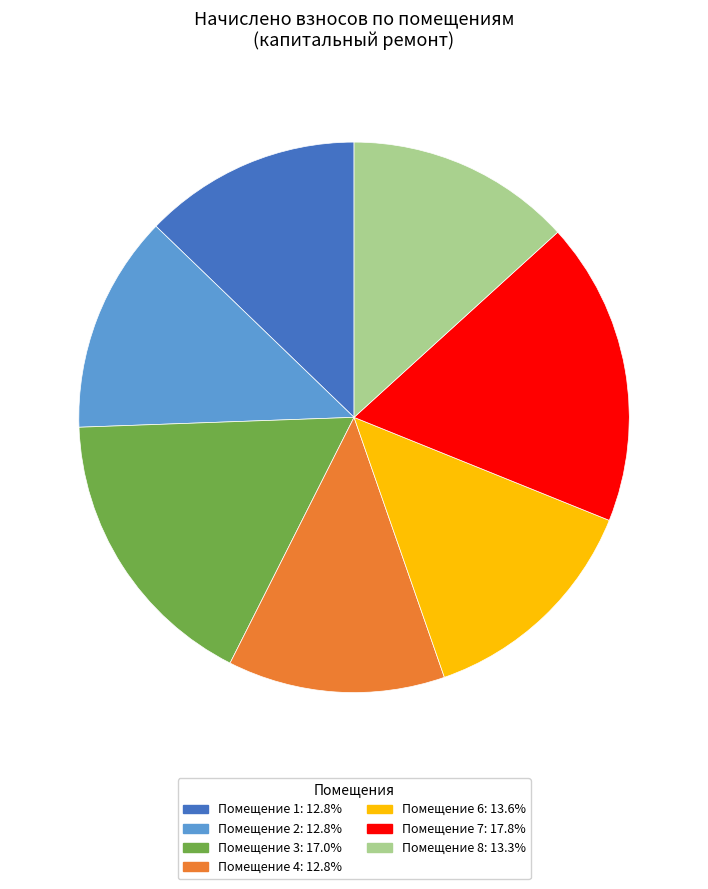

How many segments does this pie chart have?

7